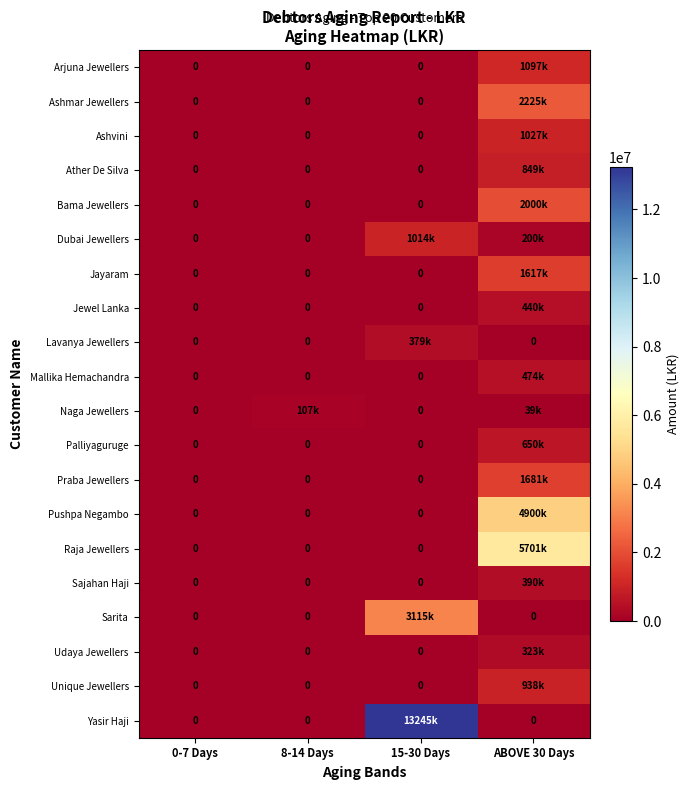

What is the difference between the maximum and minimum values in the Jewel Lanka series?

440810